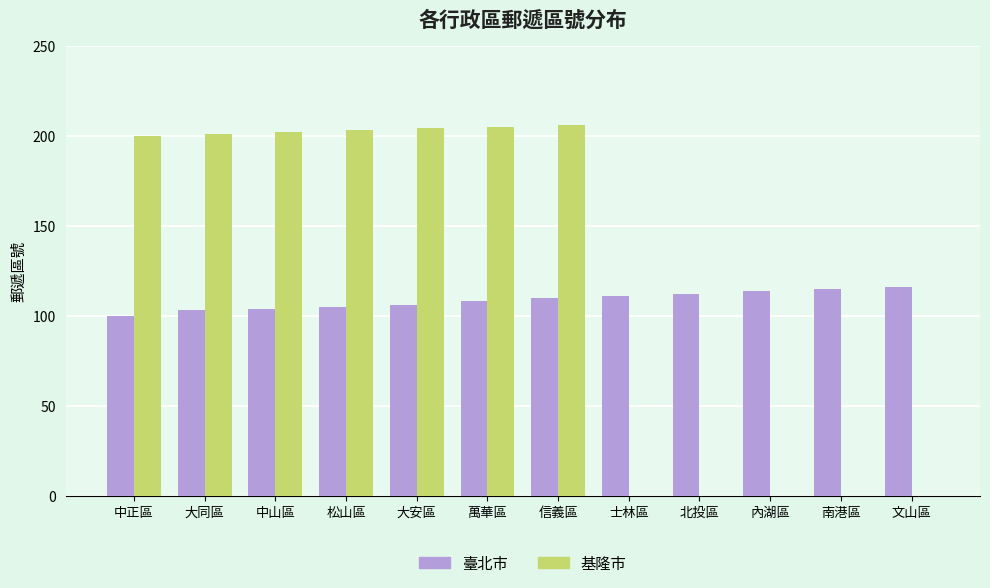

What is the total value across all series at 松山區?

308